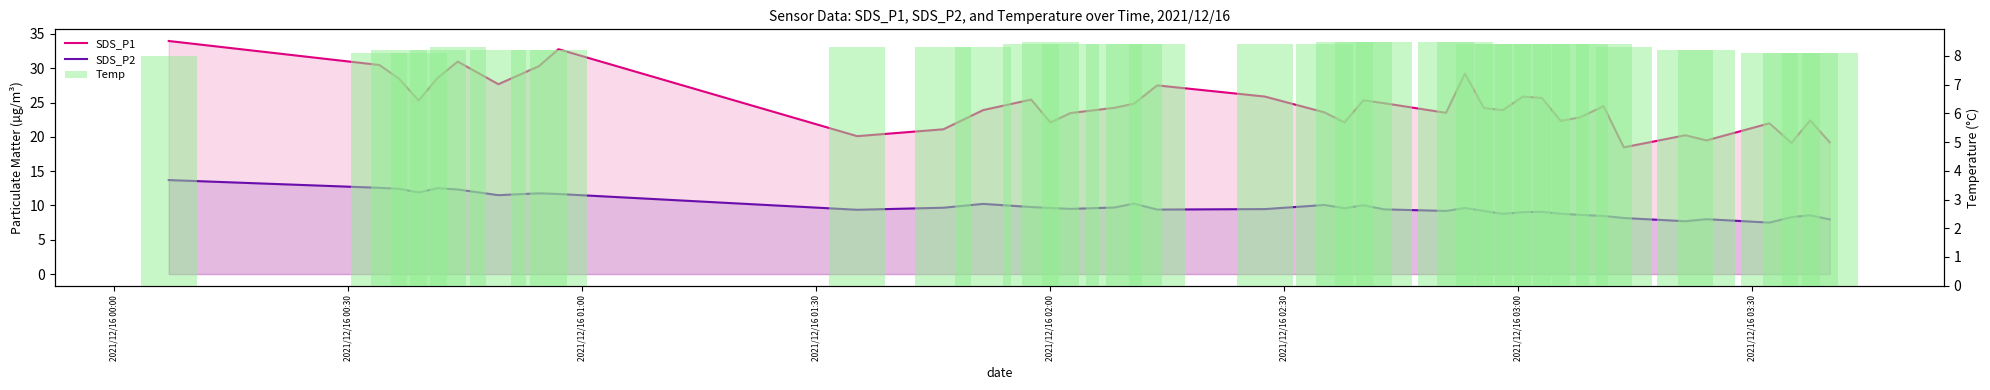

Which series has the widest spread of values?

SDS_P1